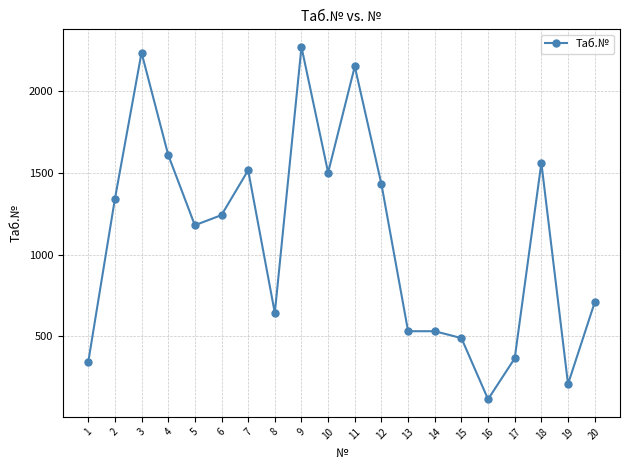

Approximately how many times larger is the value at 11 compared to 7?

1.4